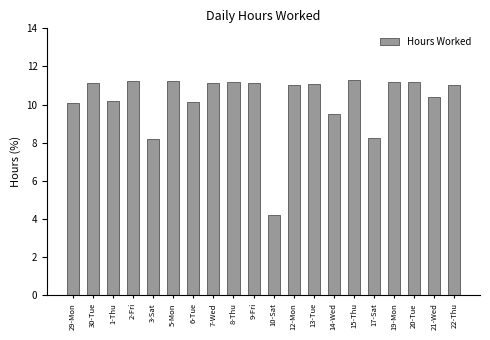

What is the sum of all values?

205.0